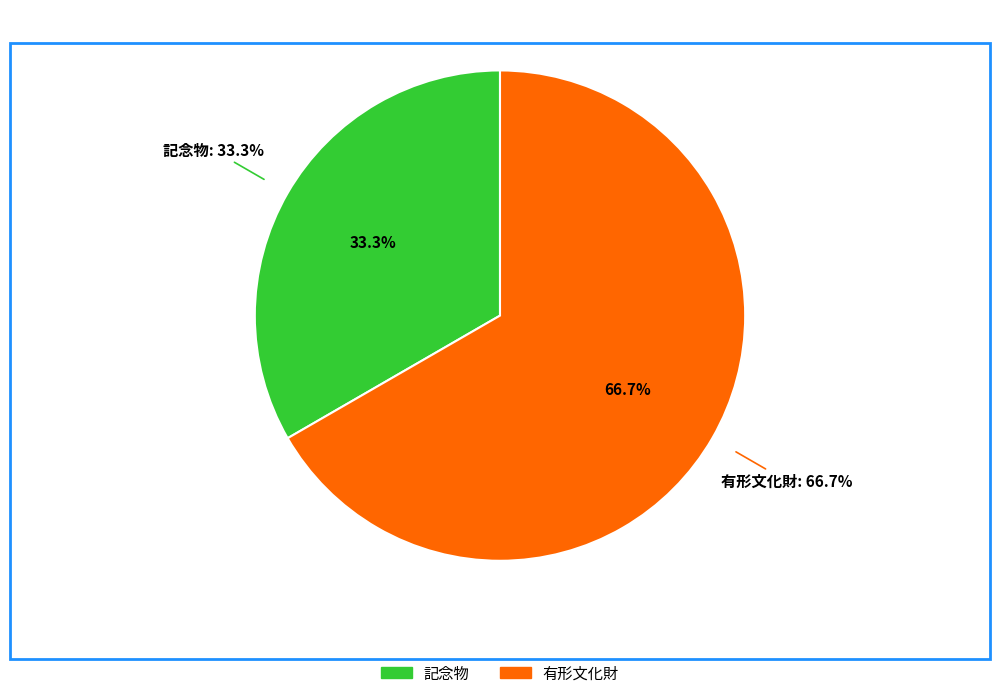

Does 有形文化財 represent more than half of the total?

Yes